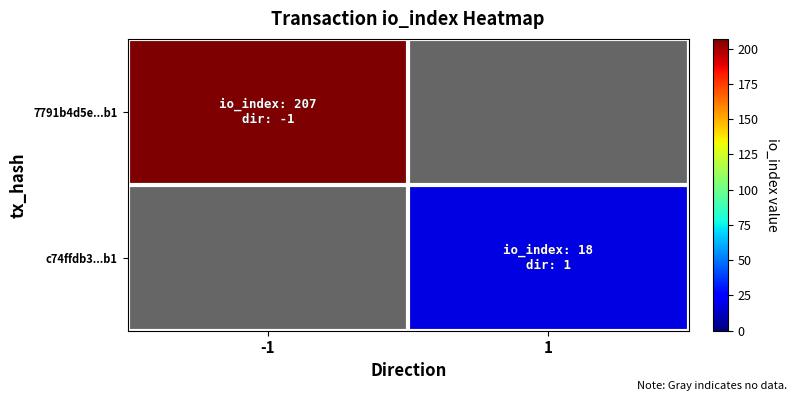

True or false: c74ffdb3...b1 has a value of 18.0 at 1.

True